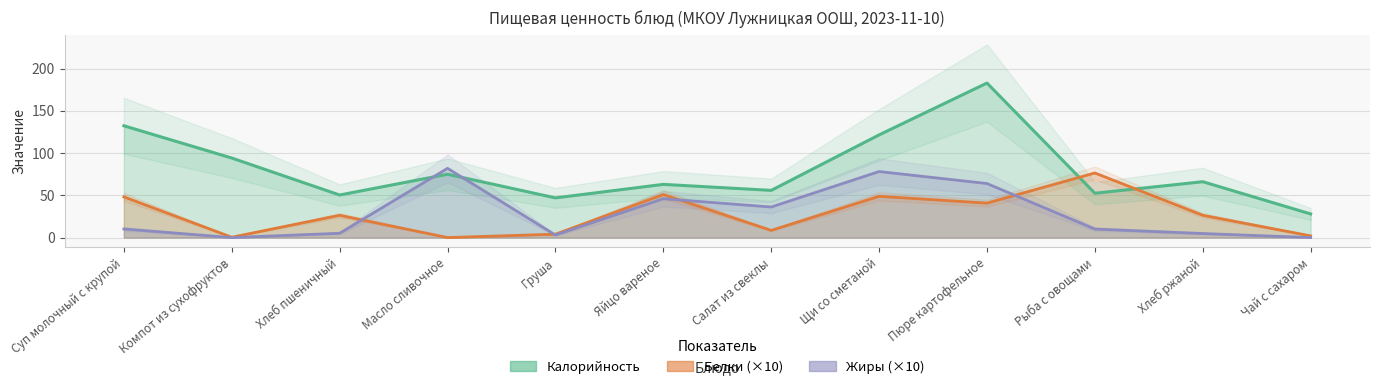

What position from the left is Щи со сметаной?

8